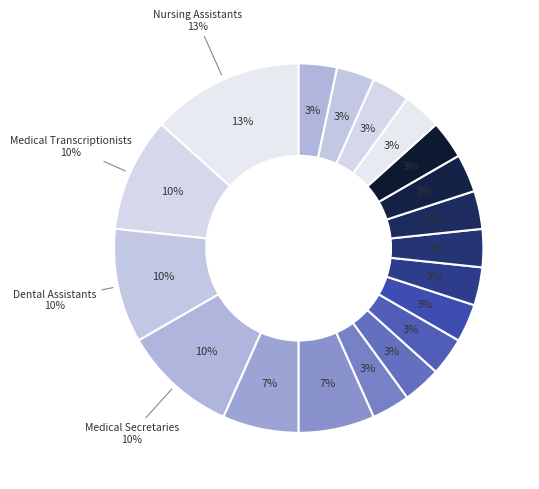

What is the total percentage of Orderlies and Speech-Language Pathology Assistants?

10.0%